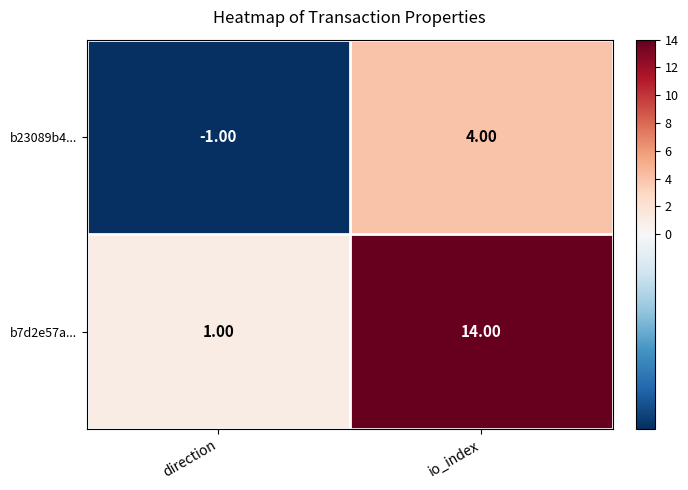

List the labels in order of b23089b4... value, smallest first.

direction, io_index